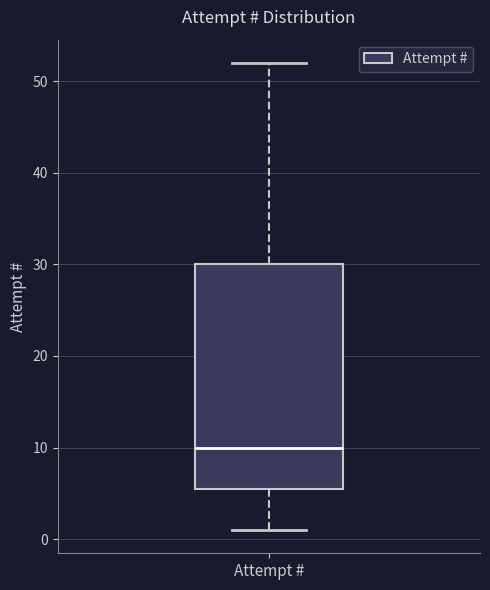

Transcribe this box plot: give where the median line is, the range the box spans, and where the two whiskers end, as read against the y-axis. The values are not printed on the chart, so give them approximately, as read against the axis.

median 10, box 6 to 30, whiskers 1 to 52